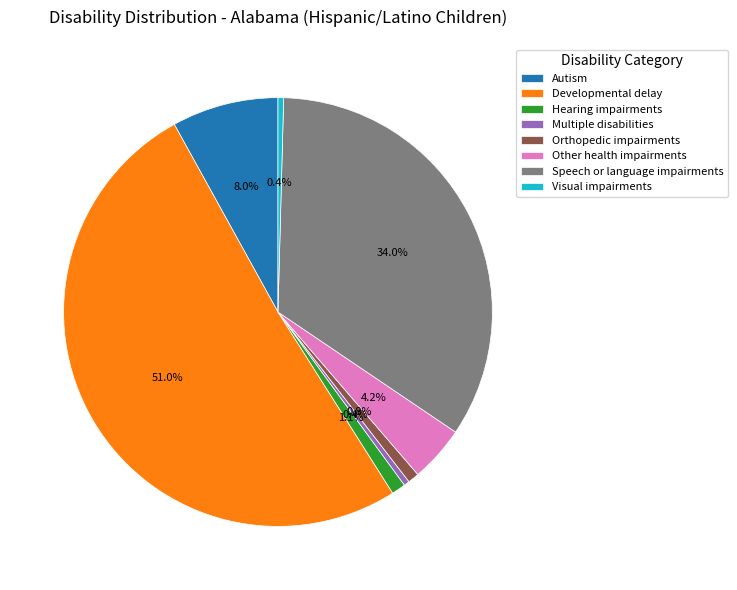

Does any single category account for the majority?

Yes